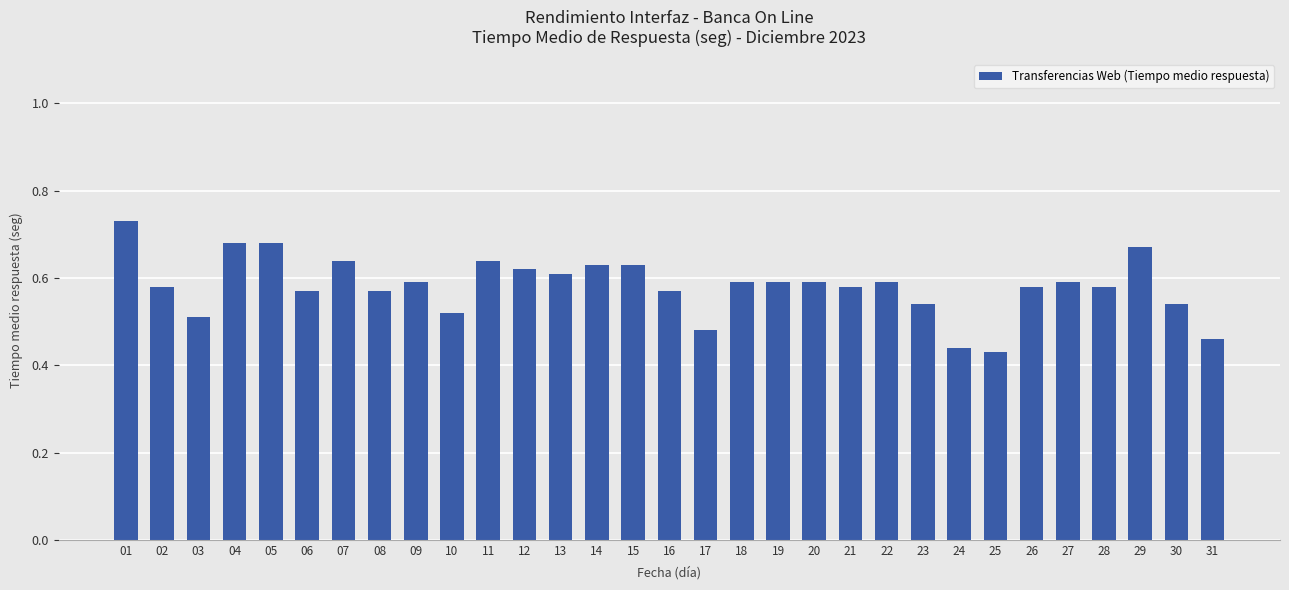

Which has a higher value, 07 or 22?

07